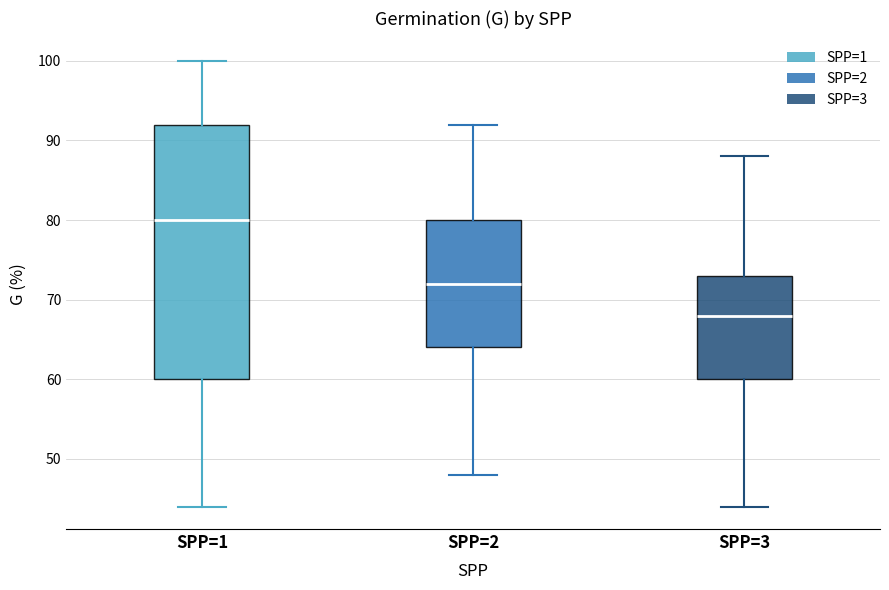

Reading left to right, read every box against the y-axis: the position of its median line, the range the box covers, and the ends of its whiskers. The values are not printed on the chart, so give them approximately, as read against the axis.

SPP=1: median 80, box 60 to 92, whiskers 44 to 100
SPP=2: median 72, box 64 to 80, whiskers 48 to 92
SPP=3: median 68, box 60 to 73, whiskers 44 to 88